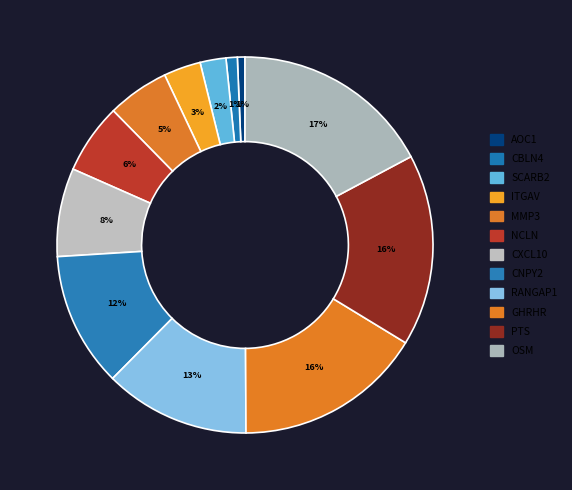

Which category has the smallest portion of the pie?

AOC1